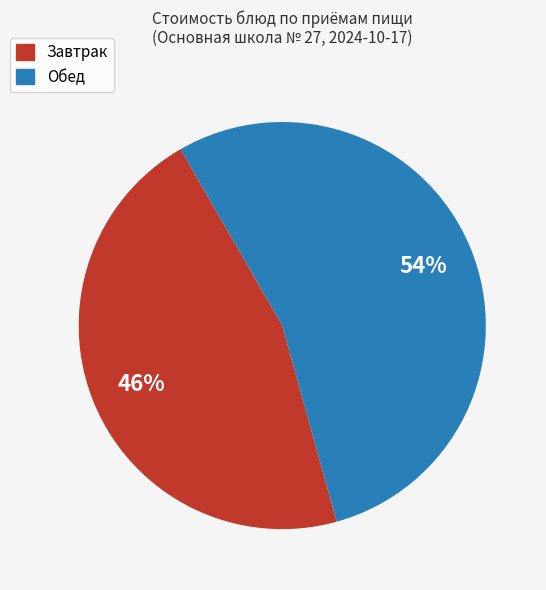

Is there any slice that represents more than half of the pie?

Yes